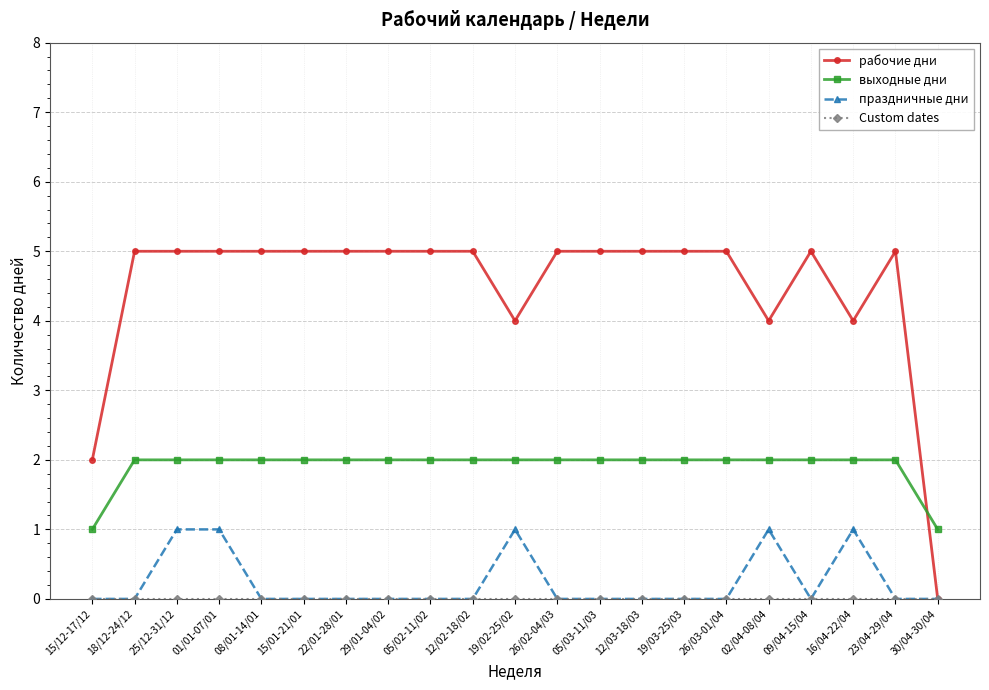

Where is the first local minimum for рабочие дни?

19/02-25/02